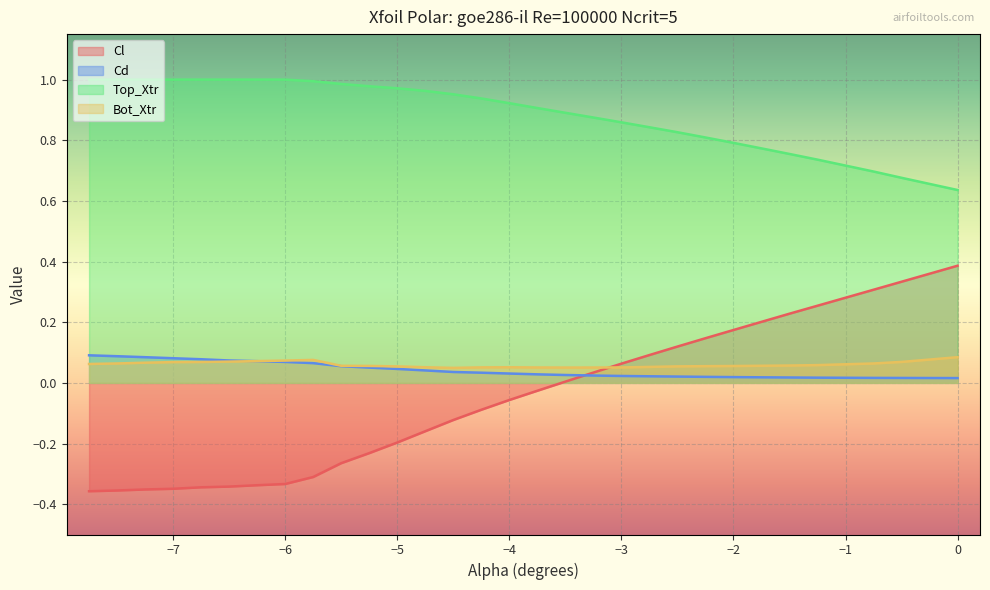

Which series has the widest spread of values?

Cl